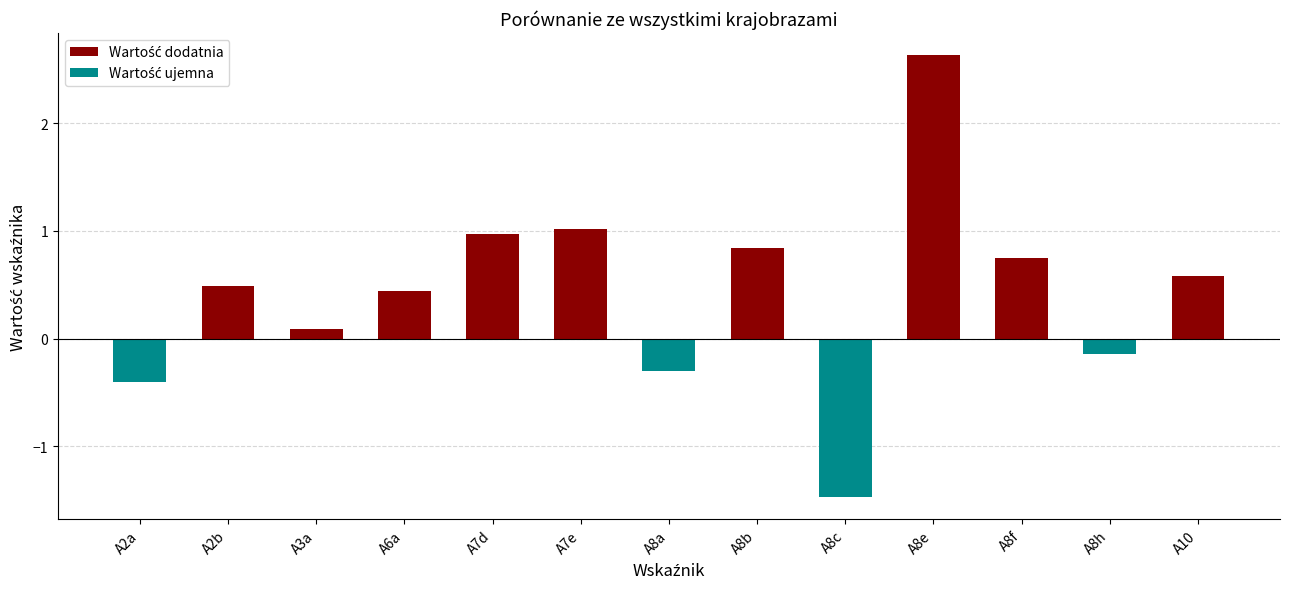

How many series are shown in this chart?

1